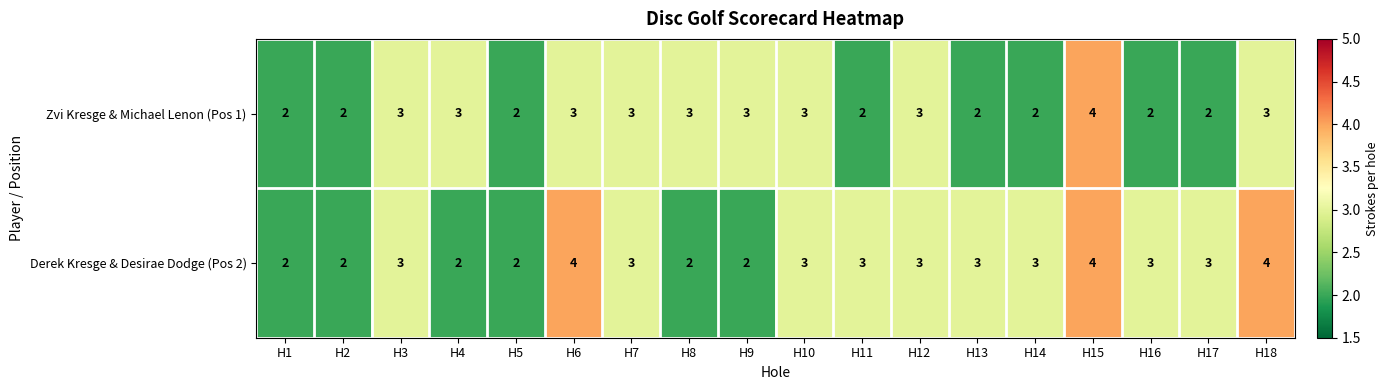

The value of Derek Kresge & Desirae Dodge (Pos 2) at H14 is 5. True or false?

False